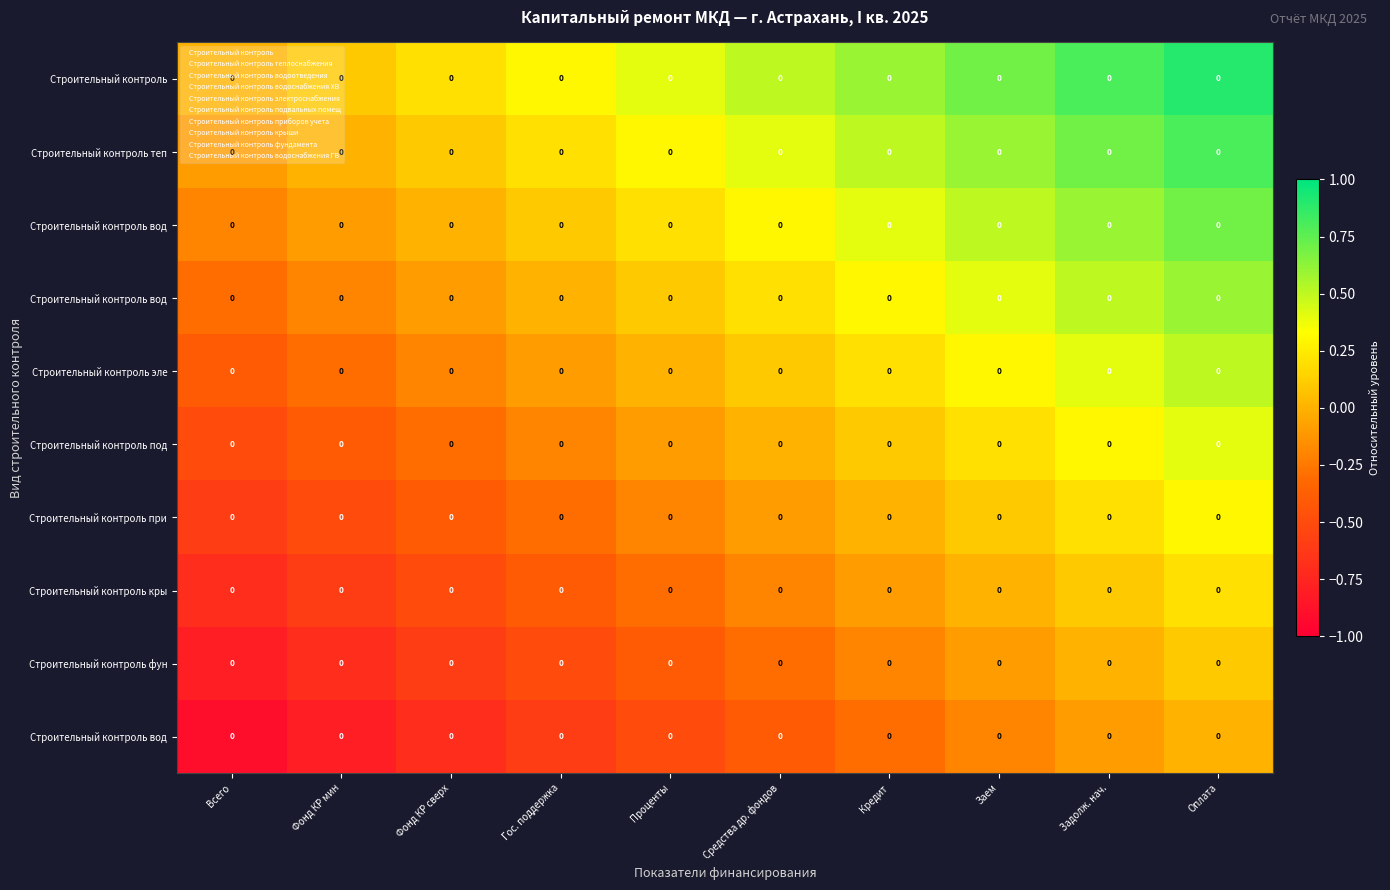

Which has a higher value, Фонд КР сверх or Оплата?

Оплата